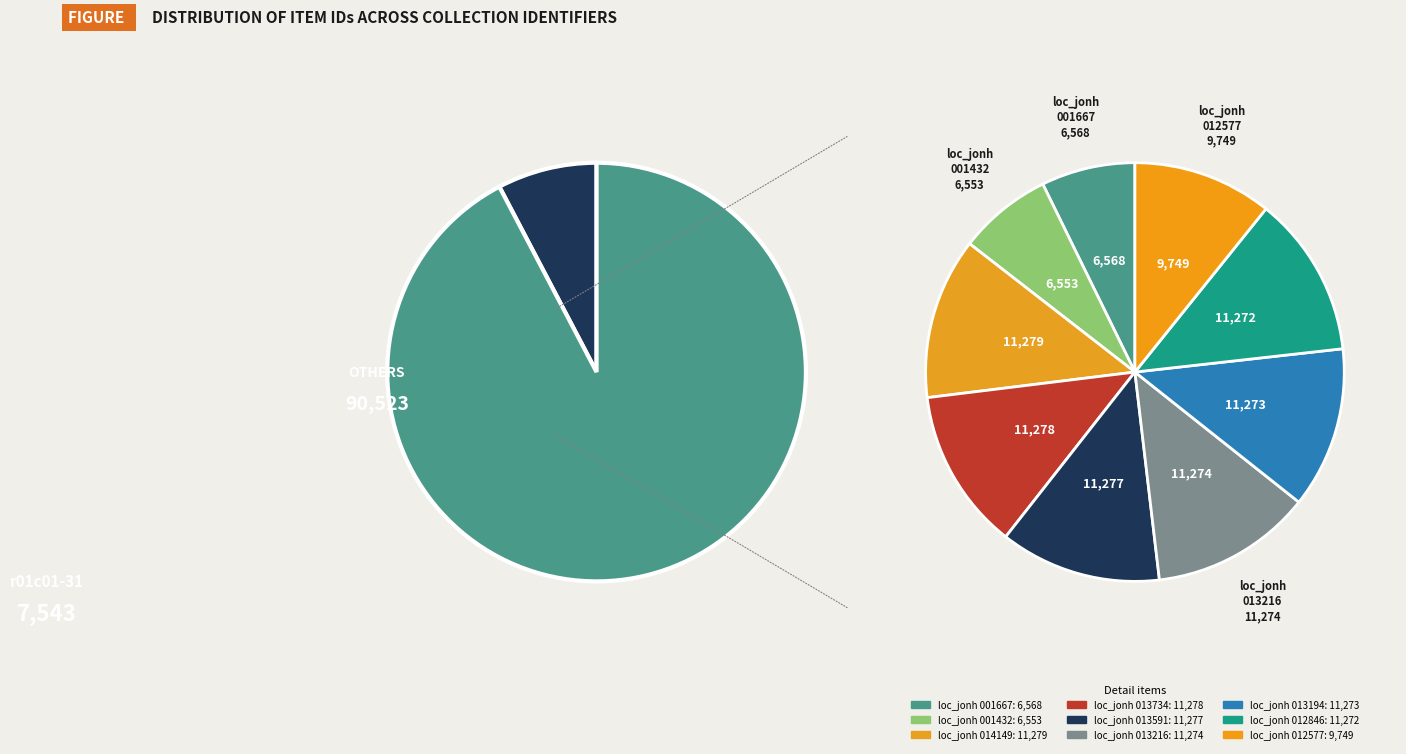

Does any single category account for the majority?

No